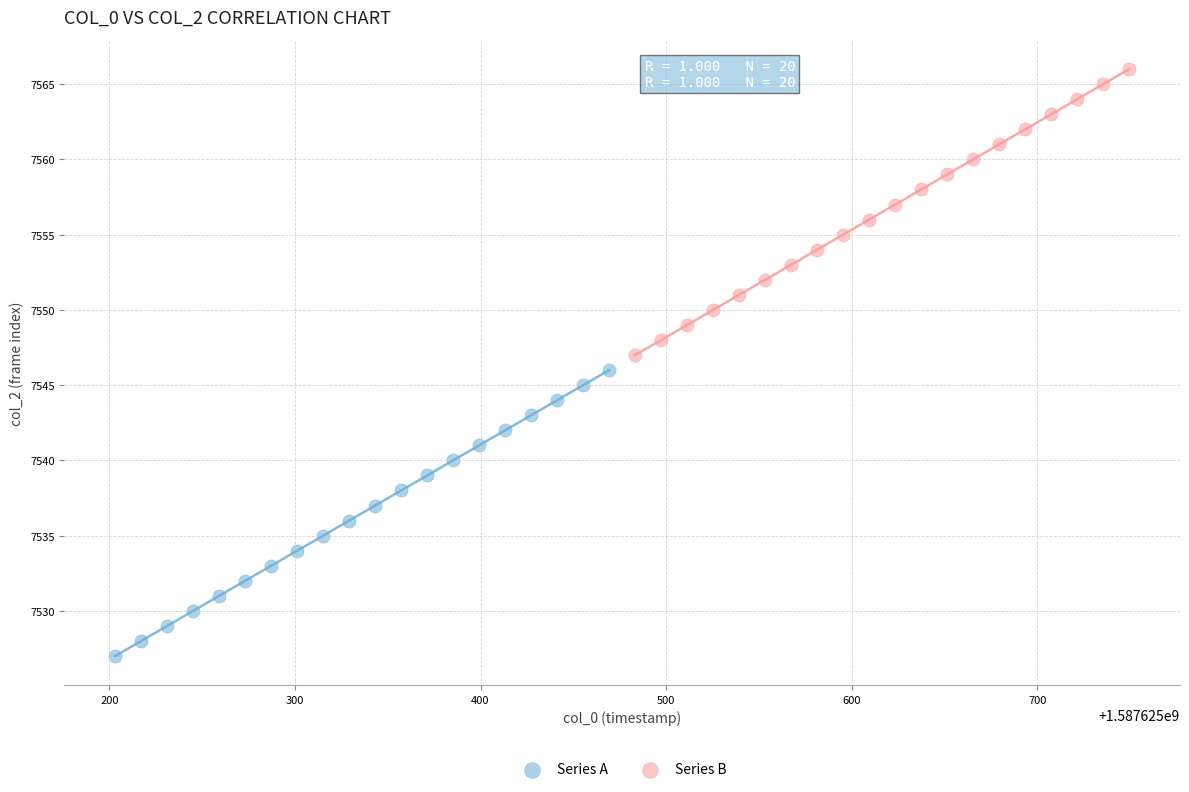

Which series reaches the maximum Y coordinate?

Series B